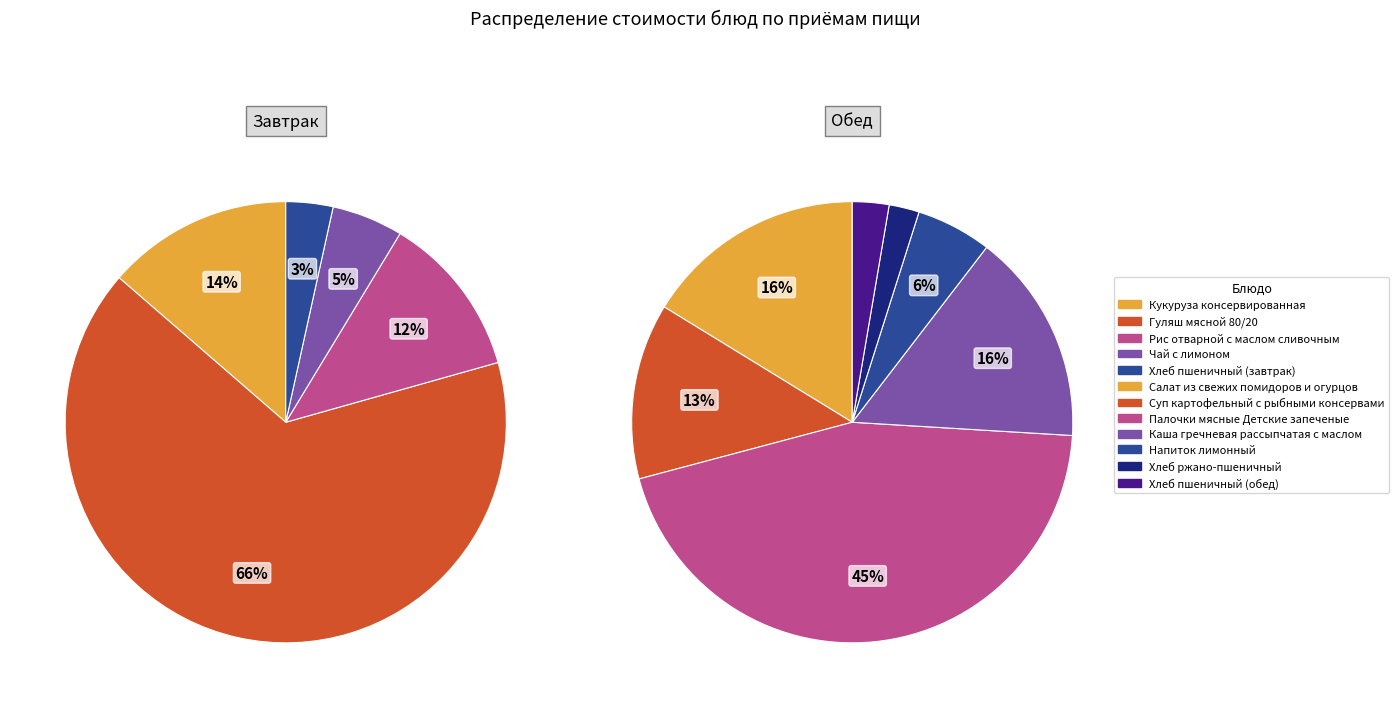

Count the number of slices in the pie.

12